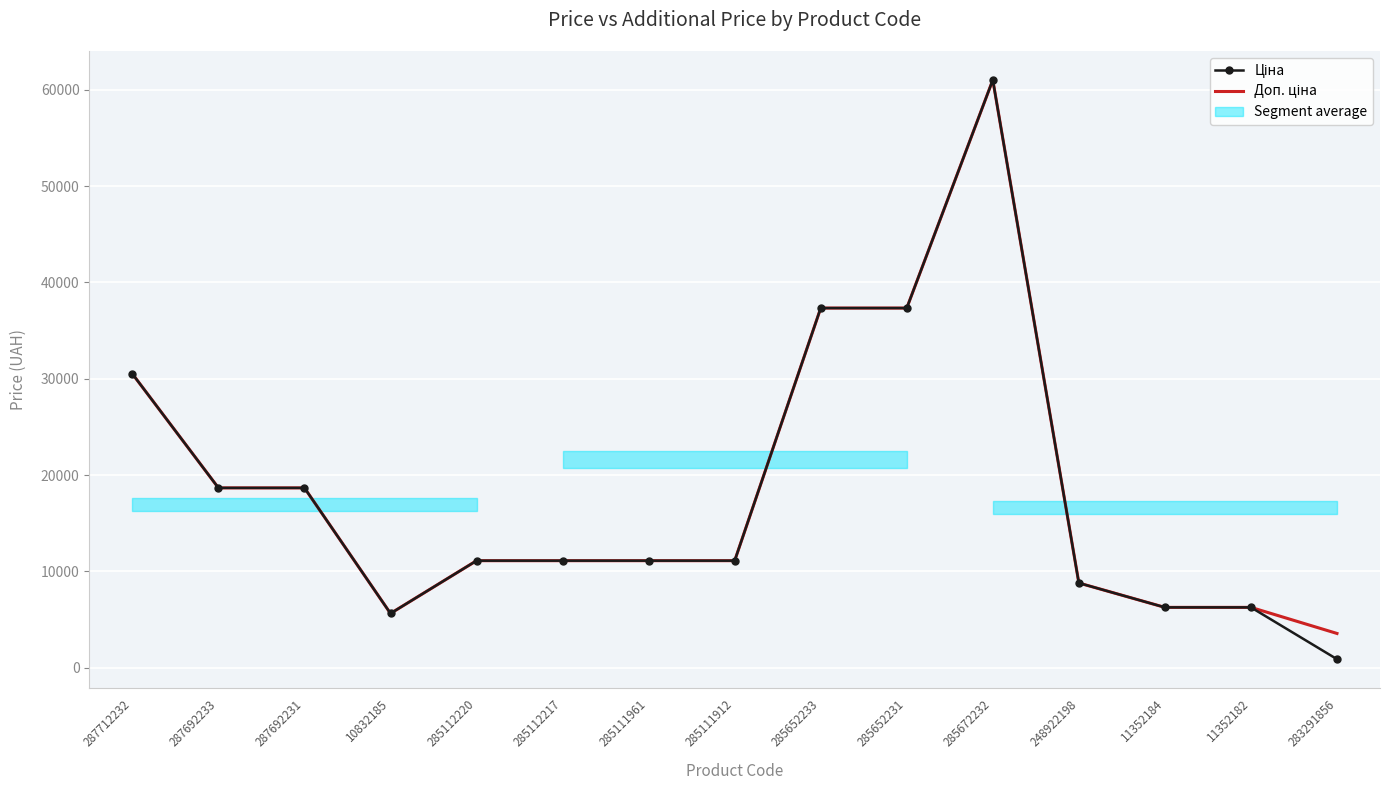

True or false: Ціна and Доп. ціна intersect in this chart.

False